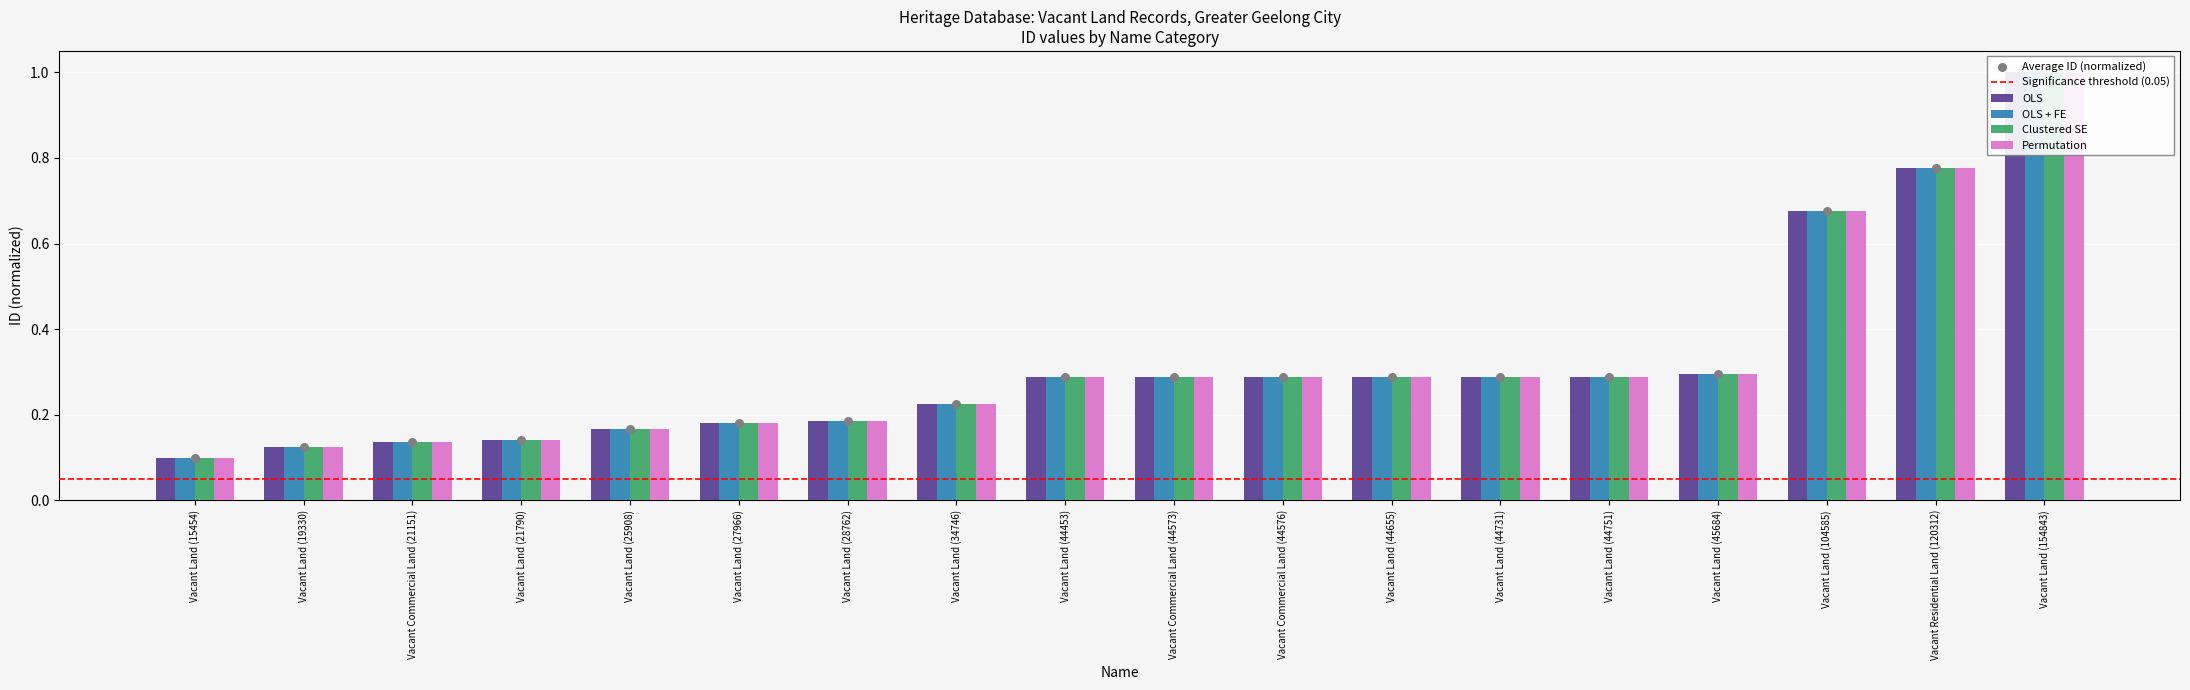

At how many categories does at least one series exceed 0?

18